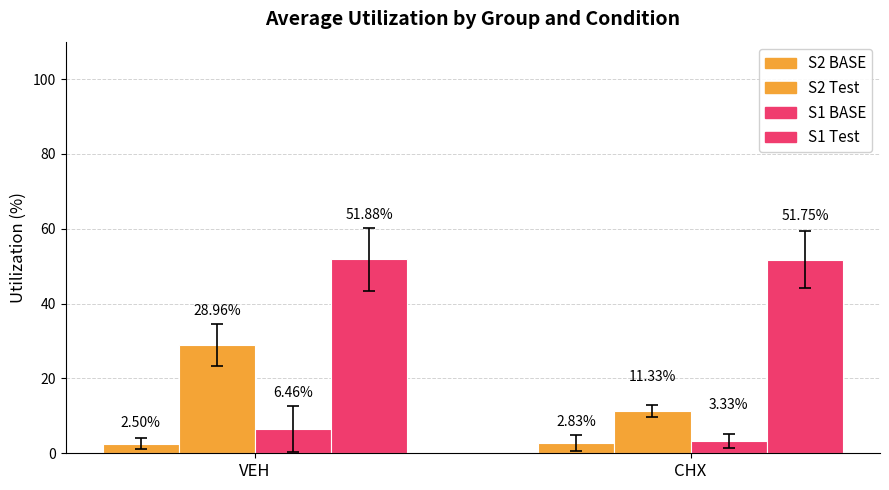

How many data points in S2 Test are less than 28?

1